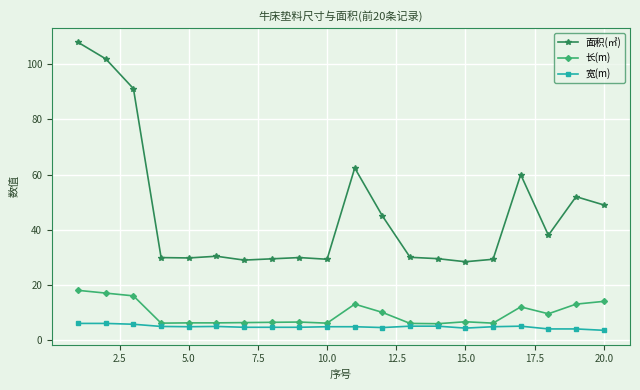

True or false: 宽(m) has more than 1 points higher than both neighbors.

True